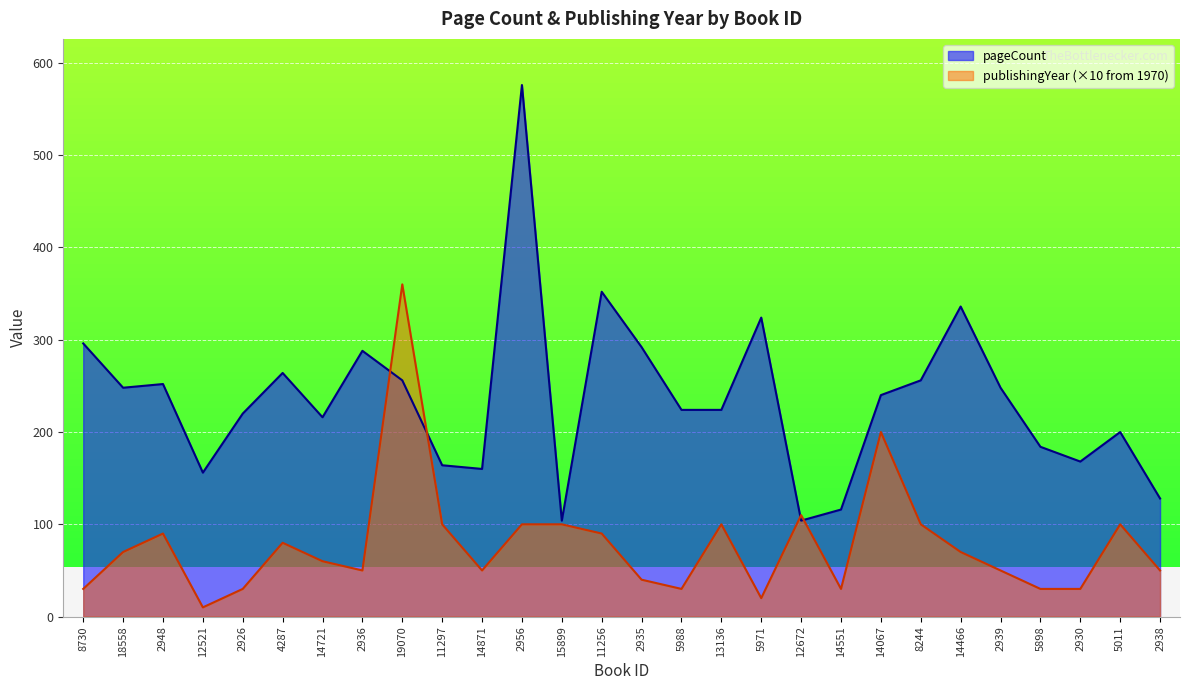

Does the chart display data point markers on the line(s)?

No